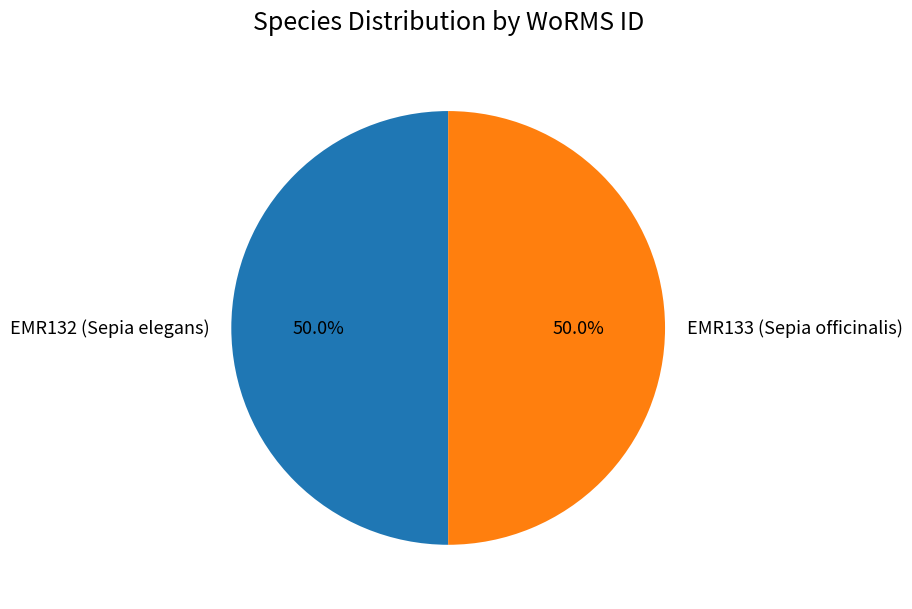

Do EMR133 (Sepia officinalis) and EMR132 (Sepia elegans) together represent more than half of the pie?

Yes